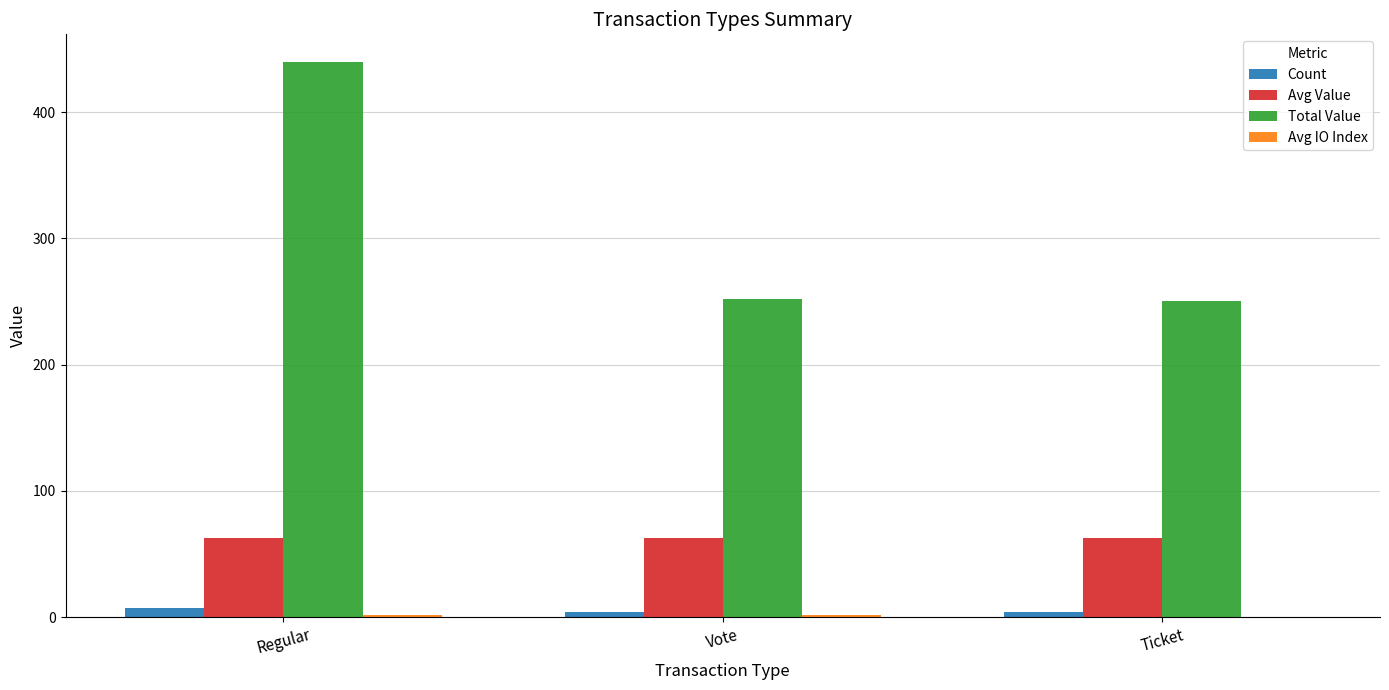

Which series has the largest total across all categories?

Total Value